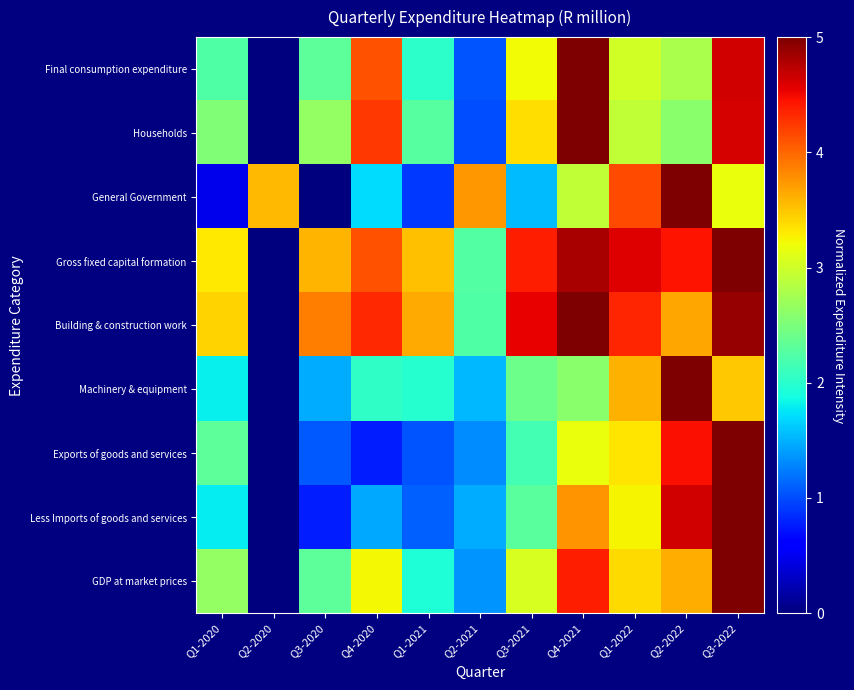

Which has a higher value, Q4-2020 or Q1-2020?

Q4-2020